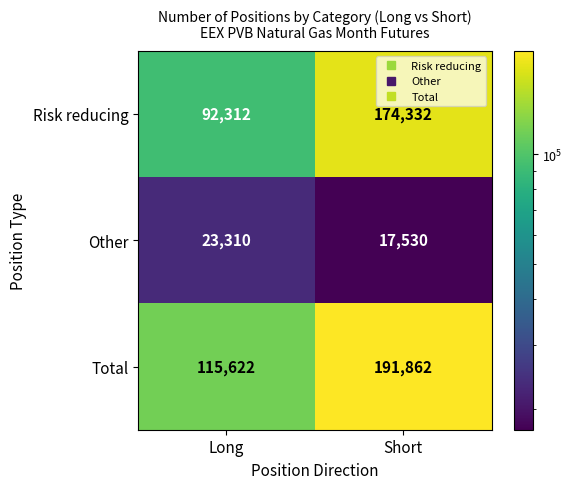

Where is Risk reducing nearest to the value 133322?

Long